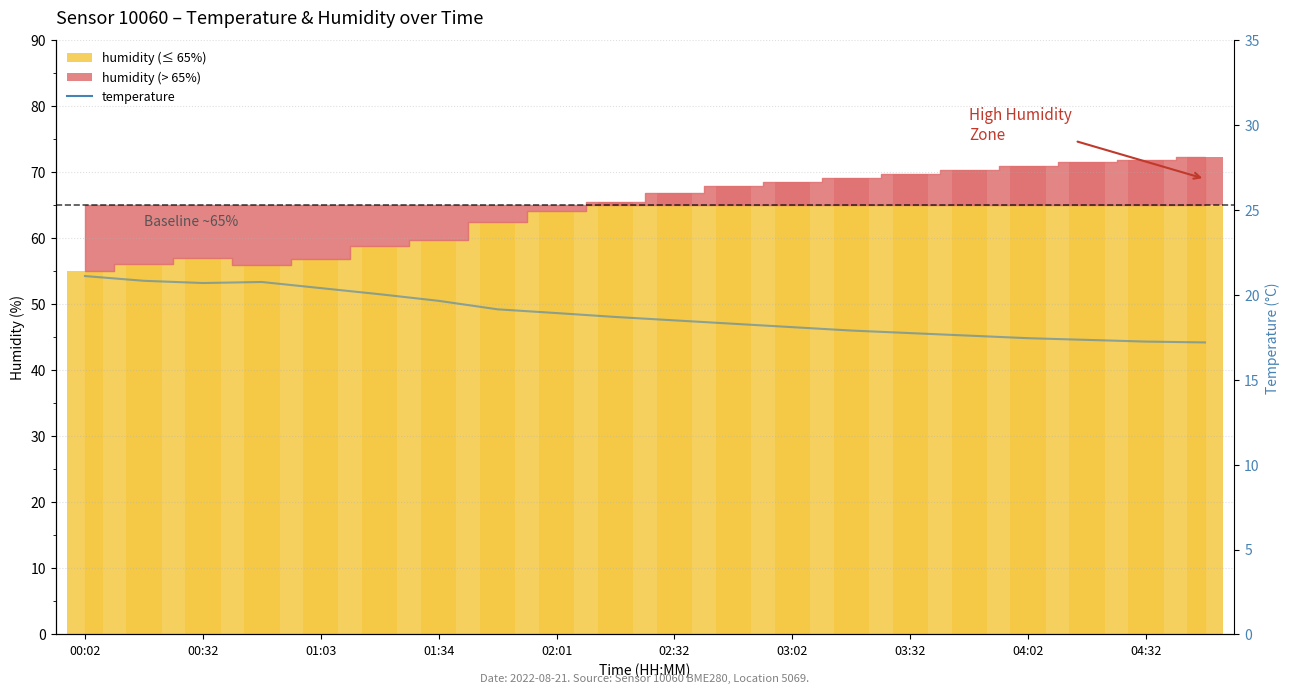

Are the bars grouped side by side (vs. stacked)?

No